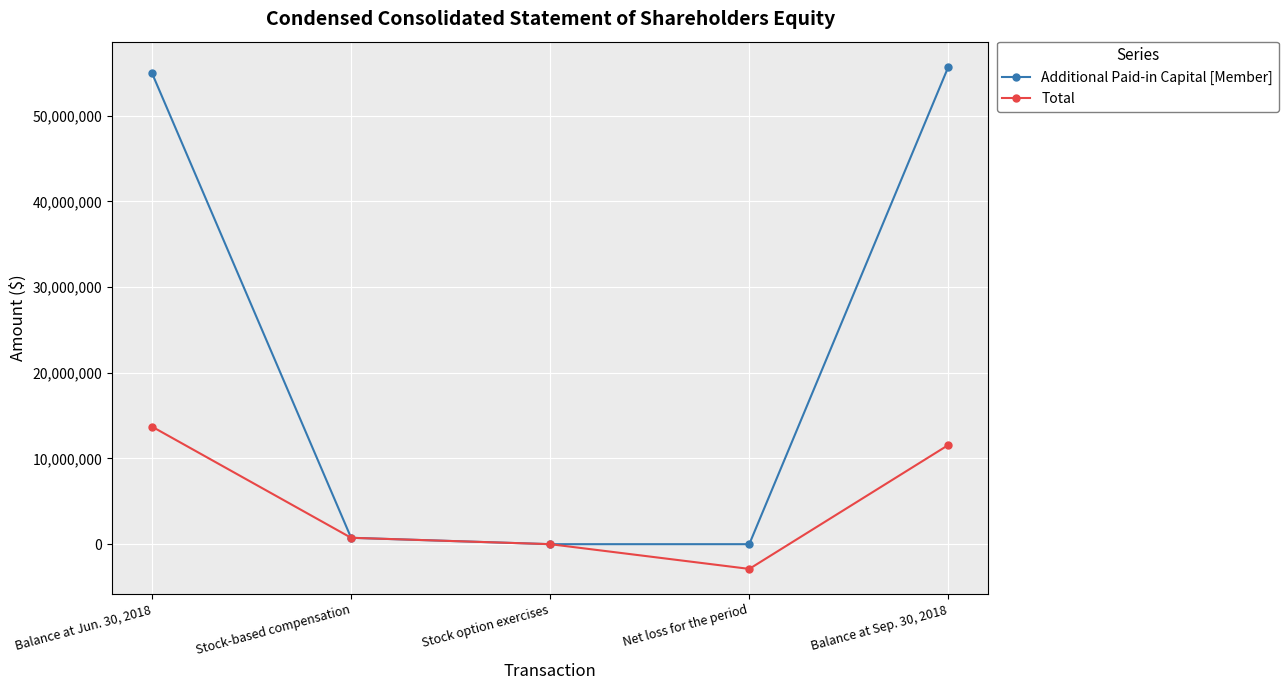

Is it true that Additional Paid-in Capital [Member] equals 745069 at Stock-based compensation?

True